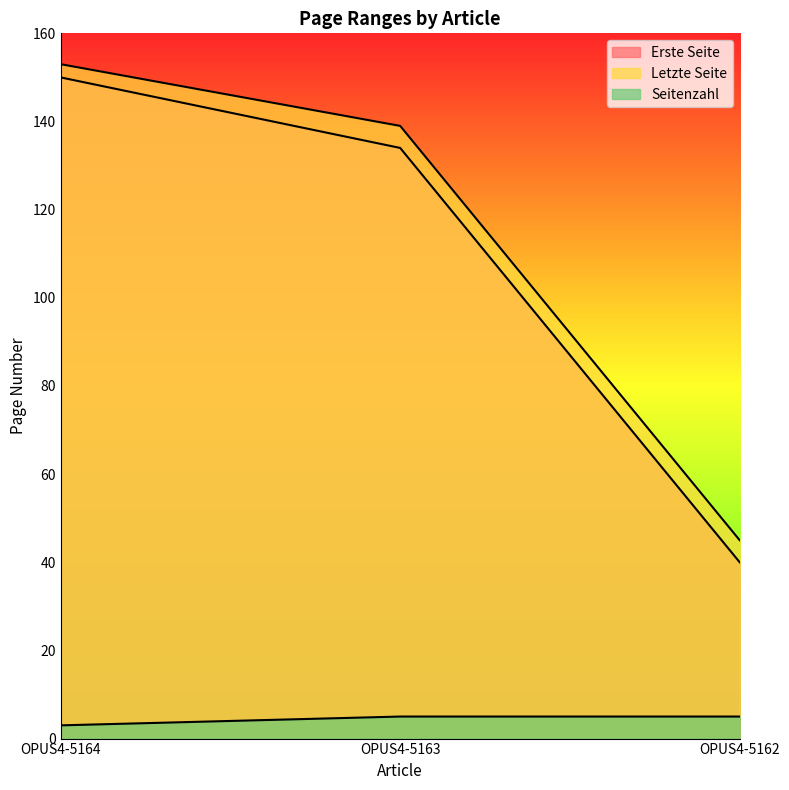

Rank the series by their maximum value, from highest to lowest.

Letzte Seite, Erste Seite, Seitenzahl